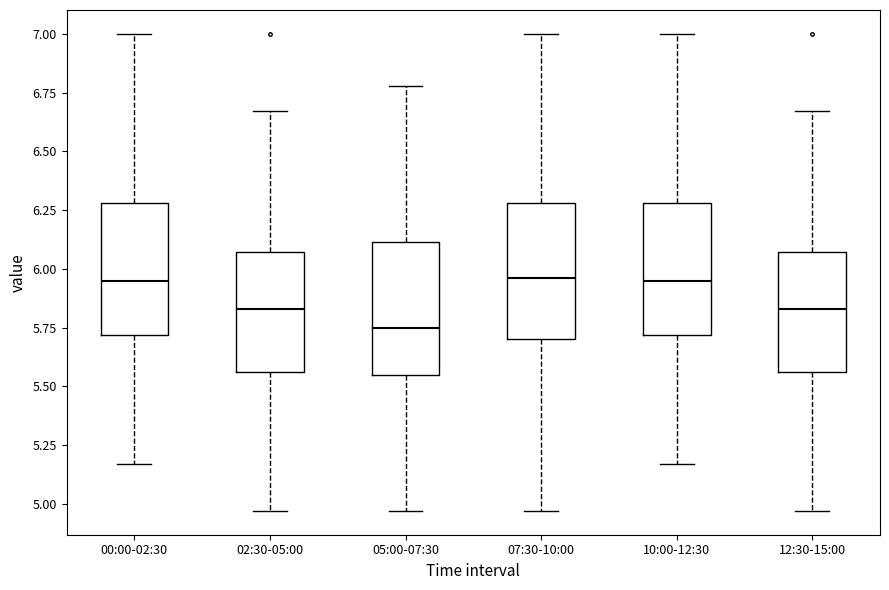

Reading left to right, transcribe this box plot: for each box, give where its median line is, the range the box spans, and where its two whiskers end, as read against the y-axis. The values are not printed on the chart, so give them approximately, as read against the axis.

00:00-02:30: median 5.95, box 5.70 to 6.30, whiskers 5.15 to 7.00
02:30-05:00: median 5.85, box 5.55 to 6.05, whiskers 4.95 to 6.65
05:00-07:30: median 5.75, box 5.55 to 6.10, whiskers 4.95 to 6.80
07:30-10:00: median 5.95, box 5.70 to 6.30, whiskers 4.95 to 7.00
10:00-12:30: median 5.95, box 5.70 to 6.30, whiskers 5.15 to 7.00
12:30-15:00: median 5.85, box 5.55 to 6.05, whiskers 4.95 to 6.65